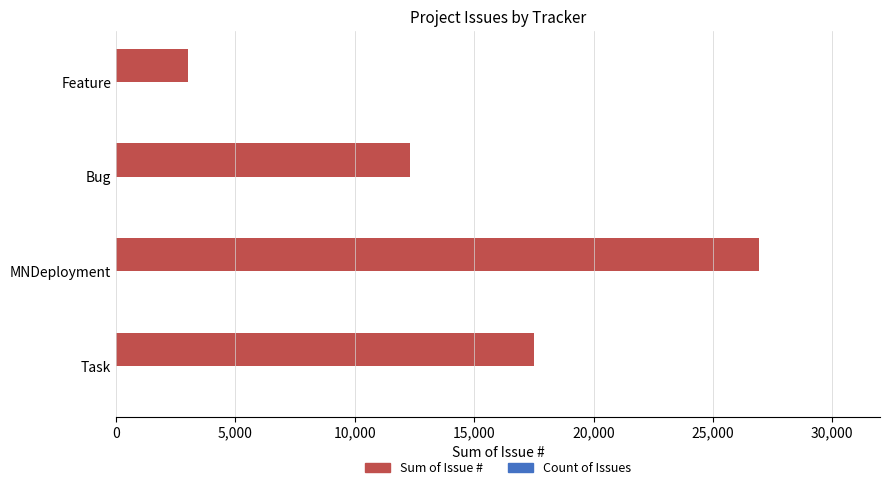

True or false: Sum of Issue # has a value of 4038 at Feature.

False